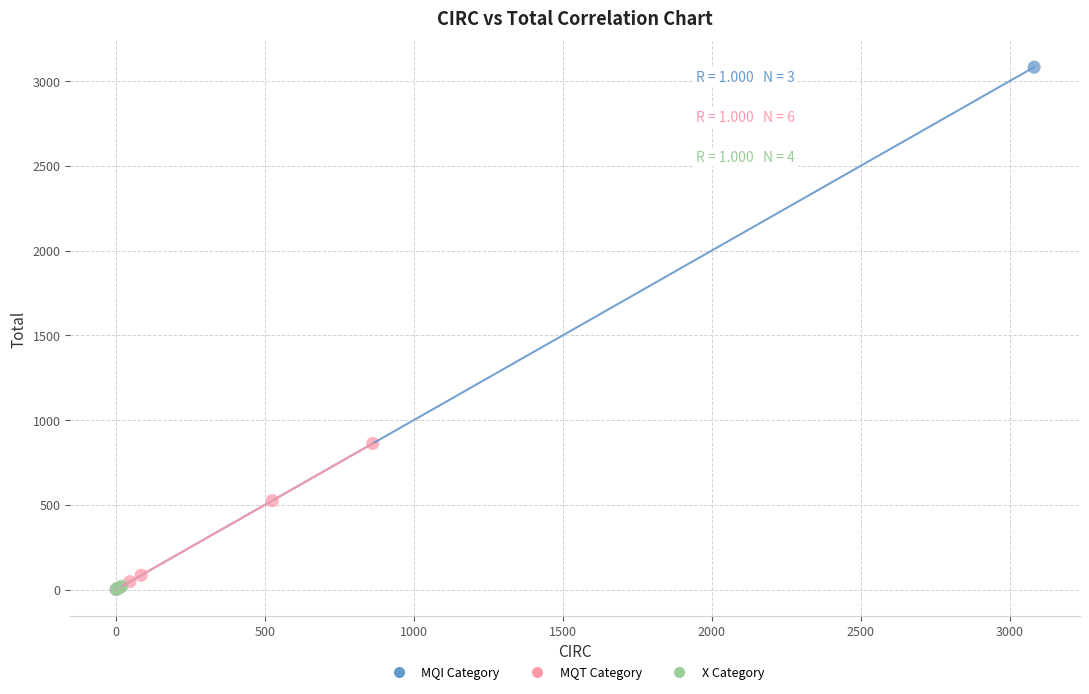

Which series contains the highest Y value?

MQI Category